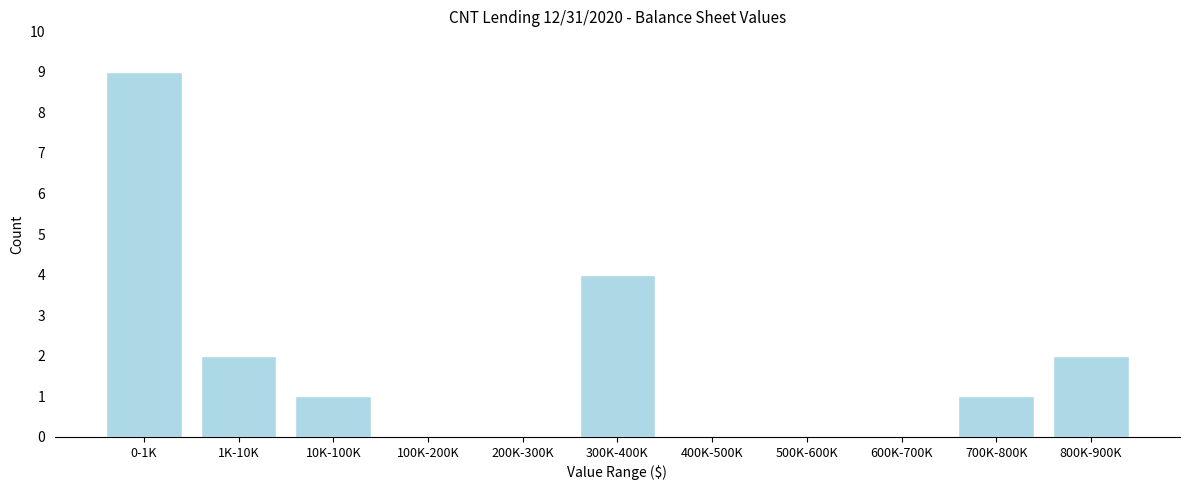

Reading left to right, extract all data points from this chart.

0-1K=9	1K-10K=2	10K-100K=1	100K-200K=0	200K-300K=0	300K-400K=4	400K-500K=0	500K-600K=0	600K-700K=0	700K-800K=1	800K-900K=2